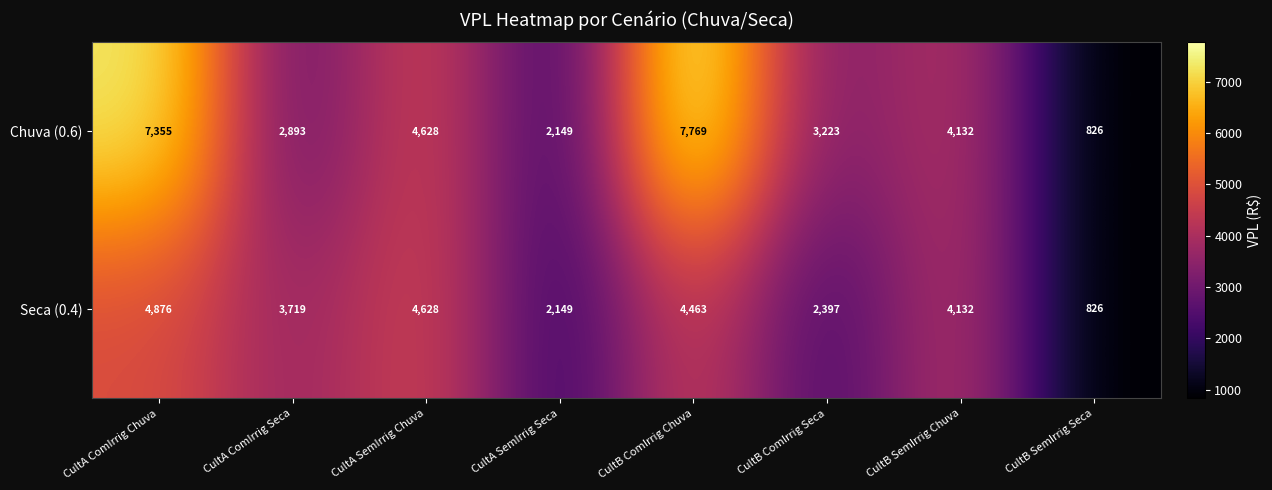

Reading left to right, list all the values displayed in this chart.

Chuva (0.6): CultA ComIrrig Chuva=7355	CultA ComIrrig Seca=2893	CultA SemIrrig Chuva=4628	CultA SemIrrig Seca=2149	CultB ComIrrig Chuva=7769	CultB ComIrrig Seca=3223	CultB SemIrrig Chuva=4132	CultB SemIrrig Seca=826
Seca (0.4): CultA ComIrrig Chuva=4876	CultA ComIrrig Seca=3719	CultA SemIrrig Chuva=4628	CultA SemIrrig Seca=2149	CultB ComIrrig Chuva=4463	CultB ComIrrig Seca=2397	CultB SemIrrig Chuva=4132	CultB SemIrrig Seca=826